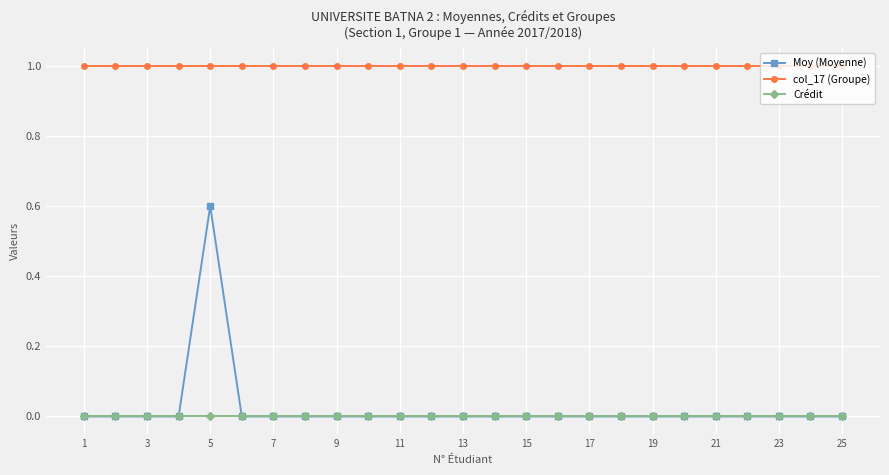

How many lines are shown in the chart?

3